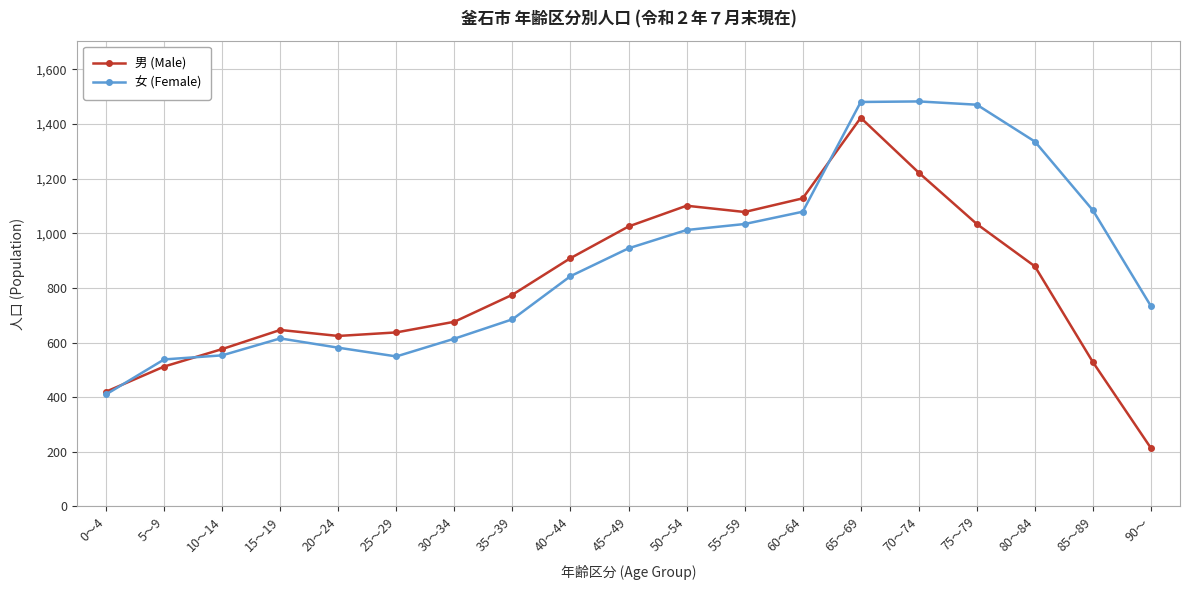

Where is the first local maximum for 女 (Female)?

15～19